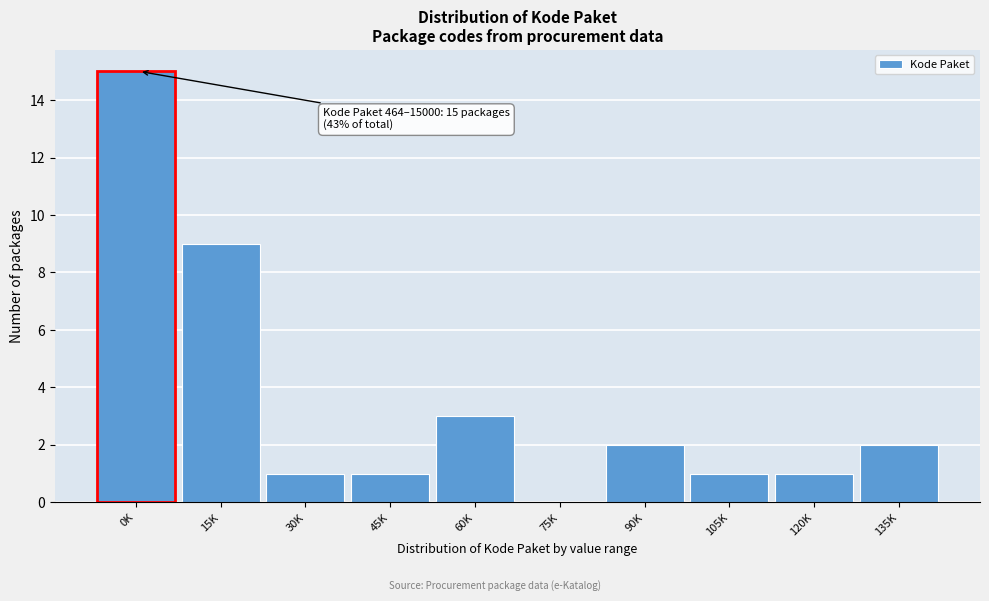

Reading left to right, list all the values displayed in this chart.

0K=15	15K=9	30K=1	45K=1	60K=3	75K=0	90K=2	105K=1	120K=1	135K=2